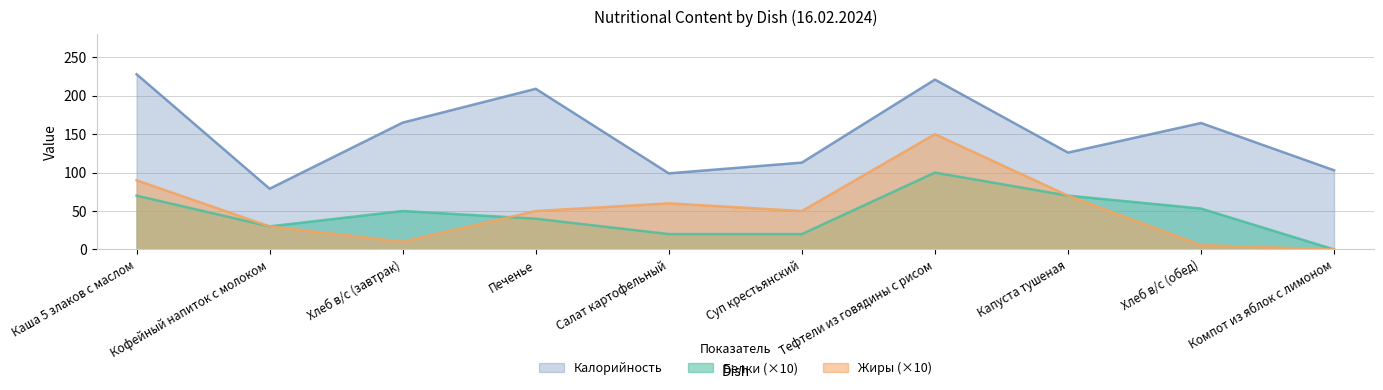

What are all the series names shown in the legend?

Калорийность, Белки, Жиры